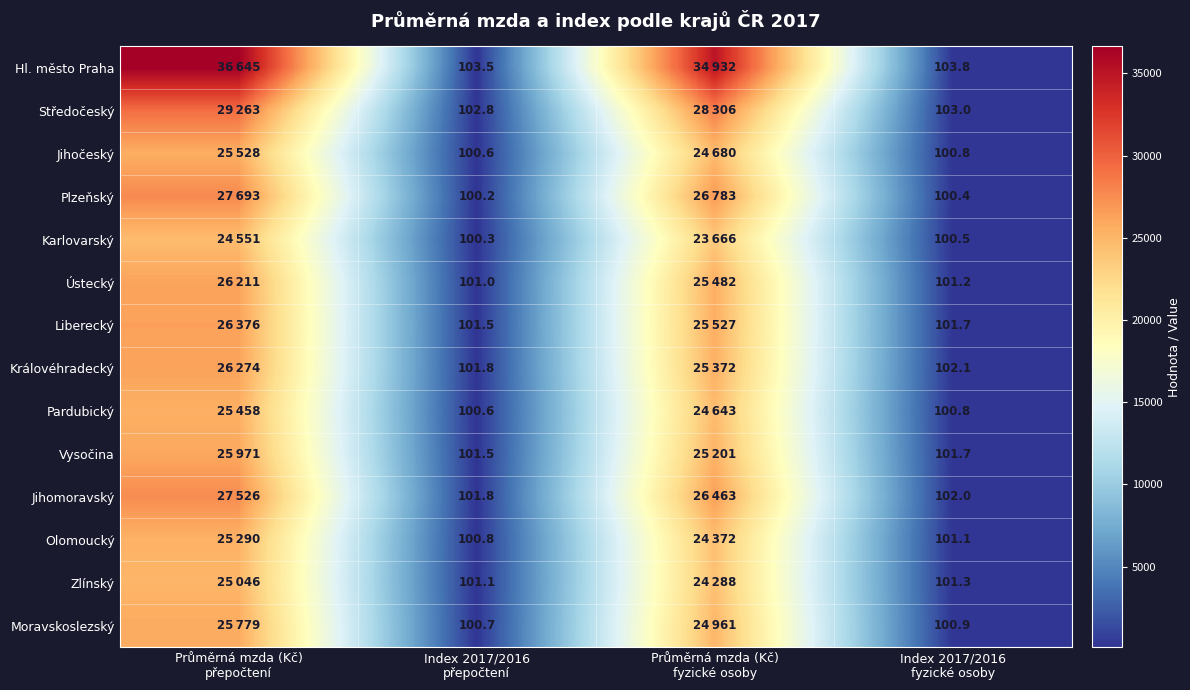

Which series has the largest total across all categories?

Hl. město Praha